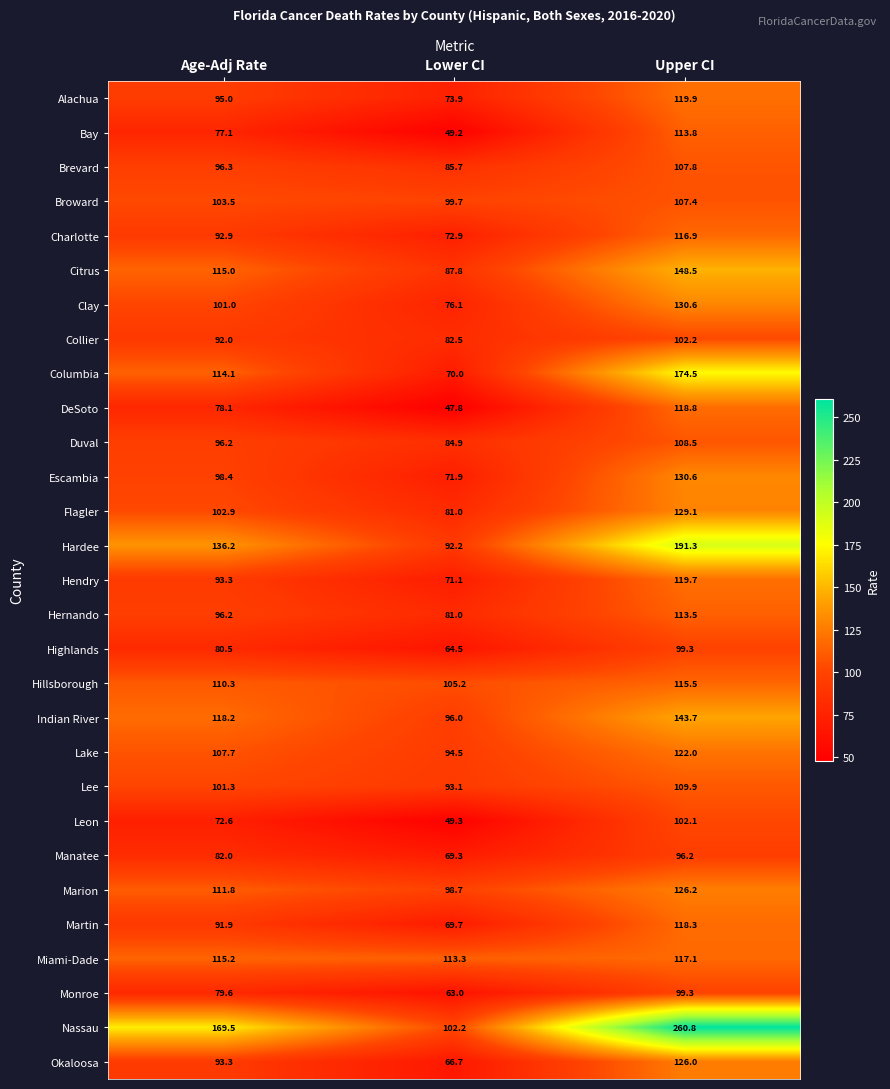

Count the number of categories in the chart.

3